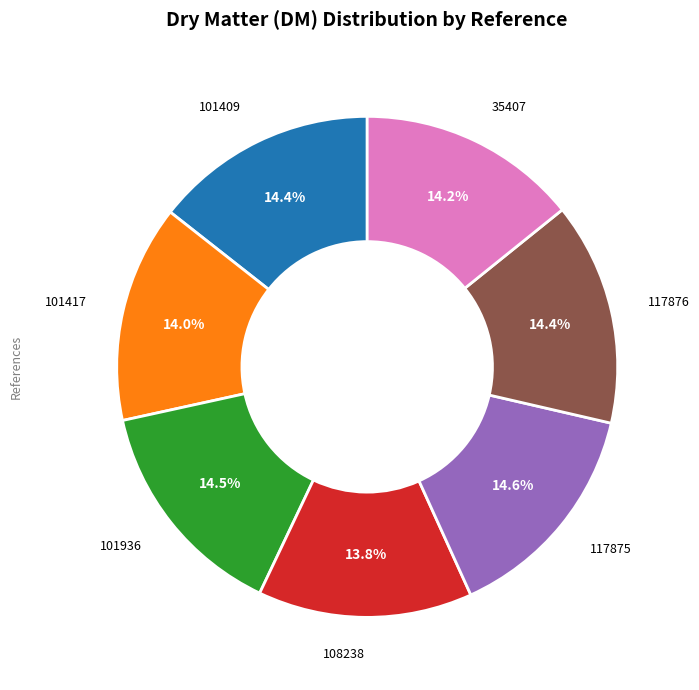

Is there any slice that represents more than half of the pie?

No